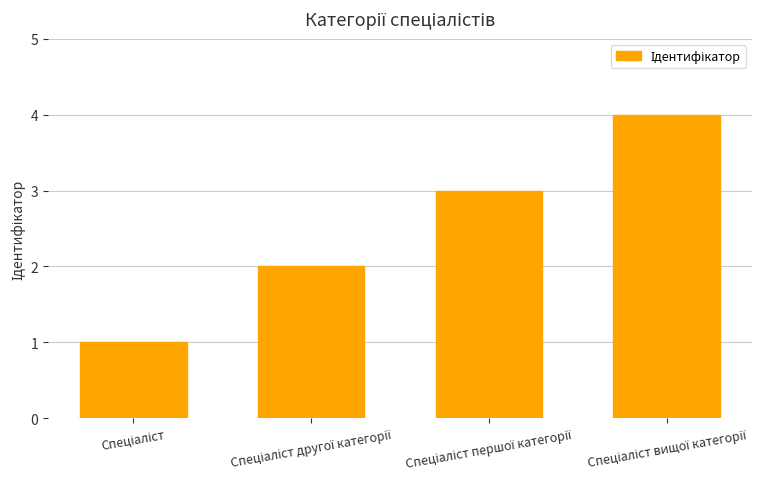

What is the greatest value displayed?

4